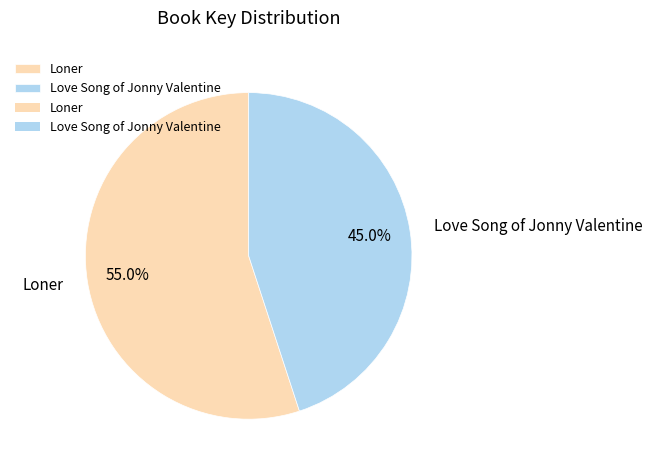

Is it true that Love Song of Jonny Valentine is 37% of the pie?

False